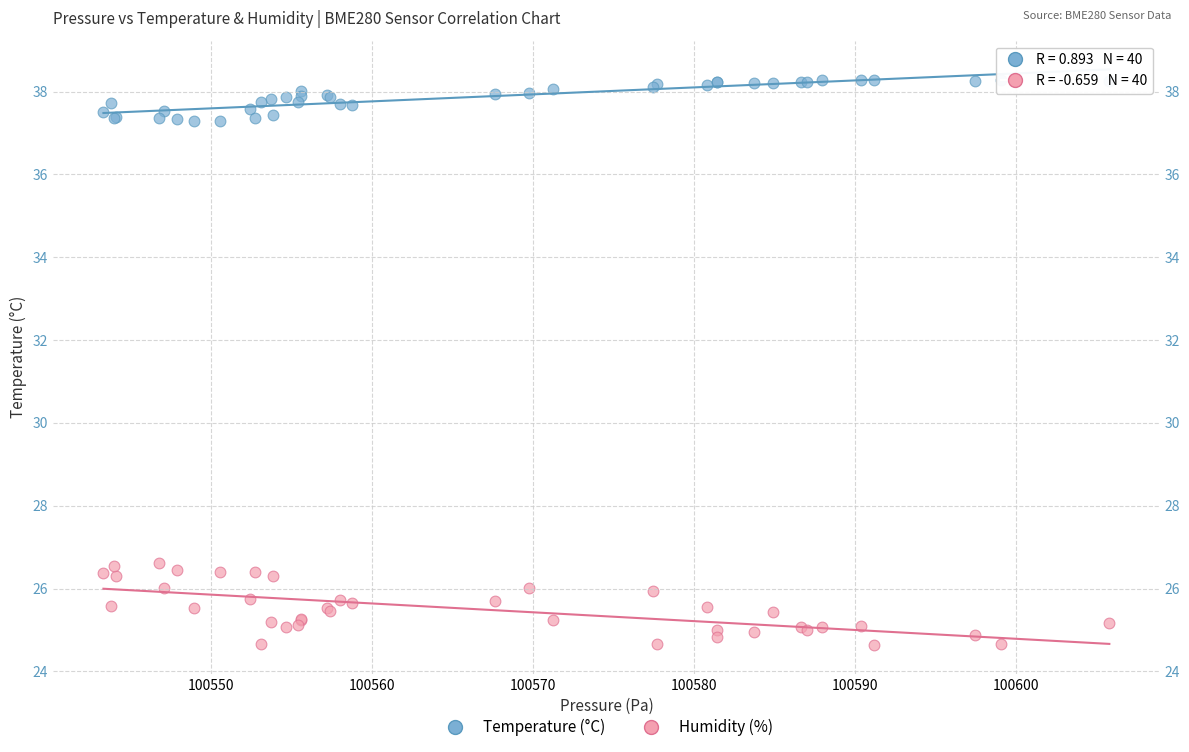

What is the X range (max minus min) for the scatter plot?

62.5